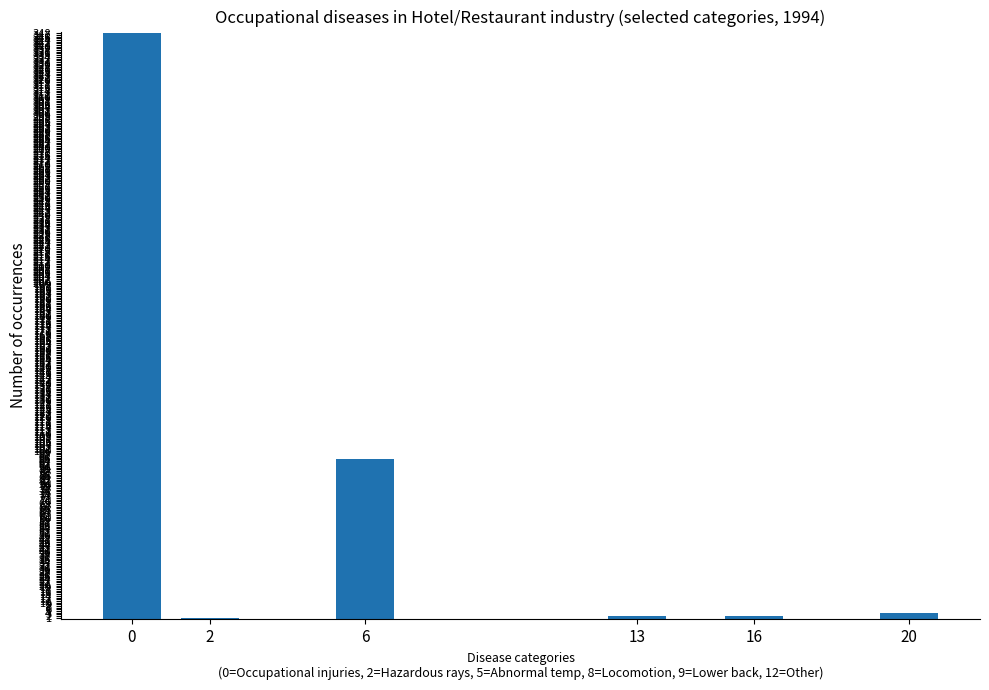

What is the sum of all values?

452